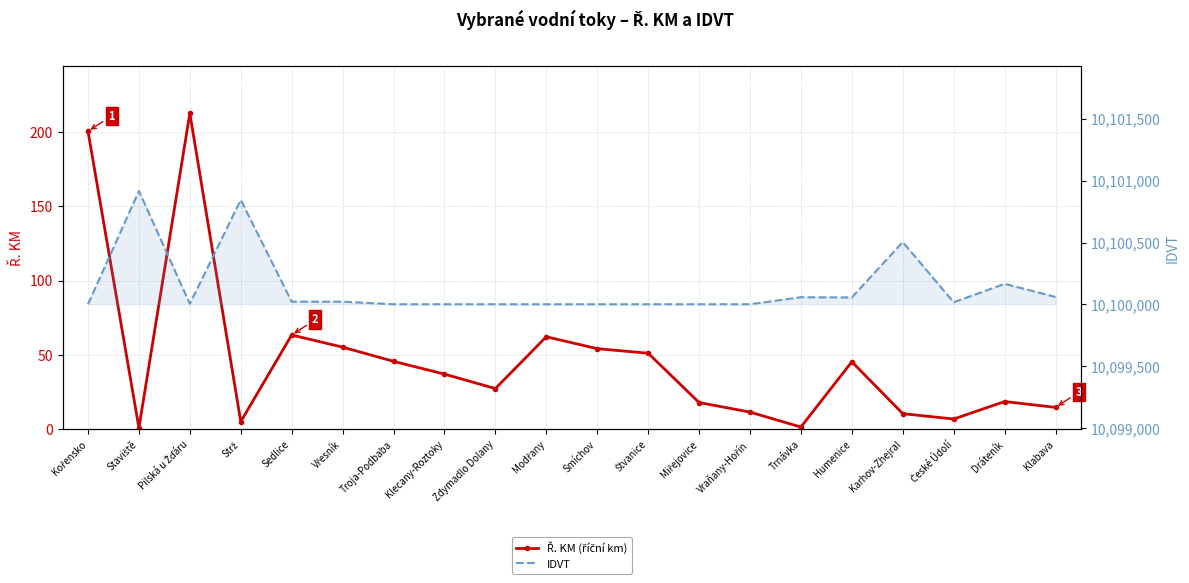

What is the difference between the maximum and minimum values in the IDVT series?

915.0